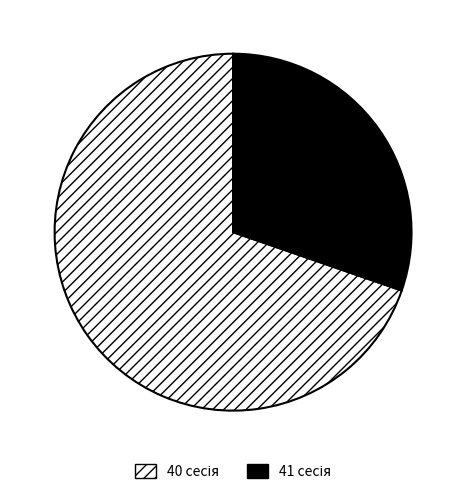

Is there any slice that represents more than half of the pie?

Yes